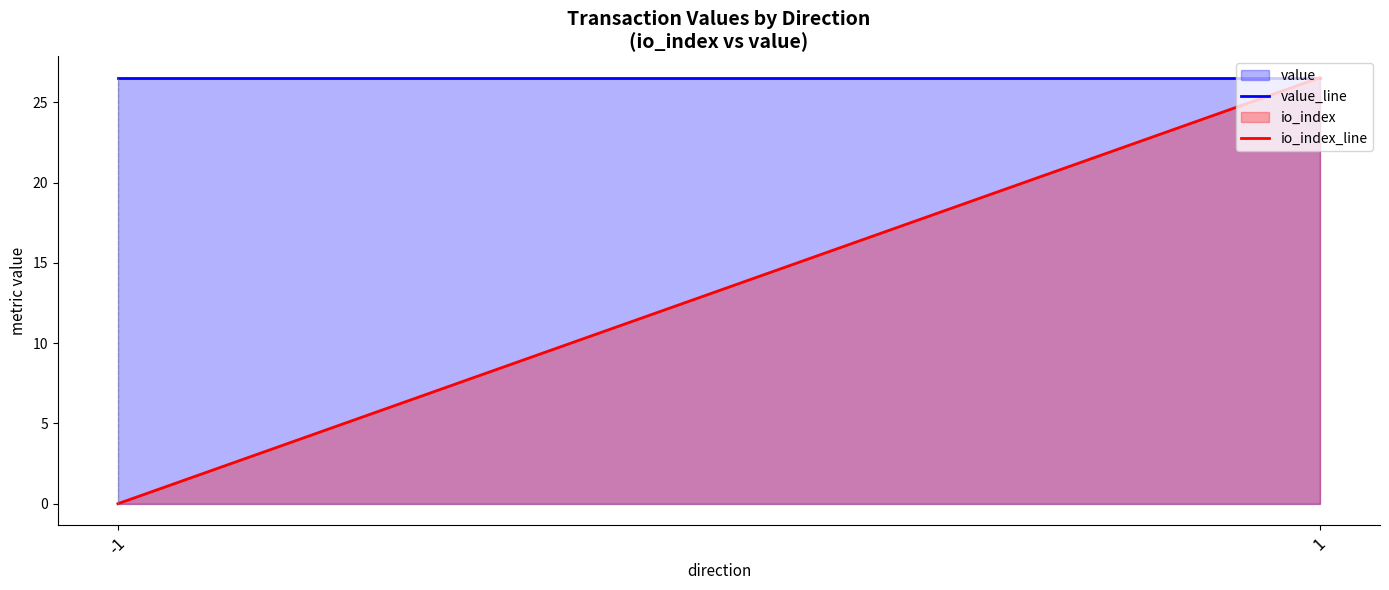

Is the value of io_index_line at -1 greater than the value of value_line at 1?

No